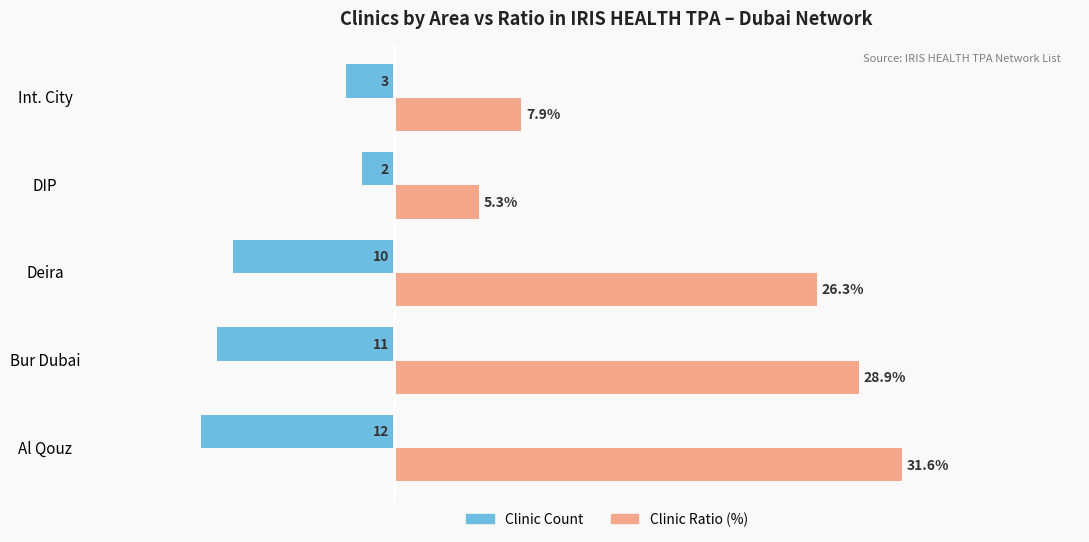

Is the value of Clinic Ratio (%) at Bur Dubai greater than the value of Clinic Count at DIP?

Yes